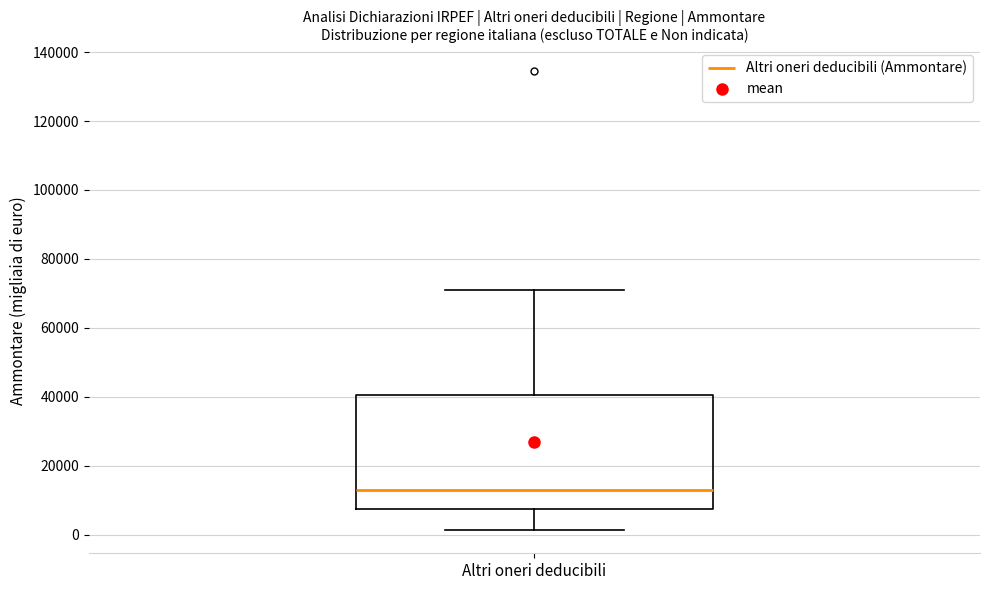

Where does the median line of the box for Altri oneri deducibili sit on the y-axis? The values are not printed on the chart, so give them approximately, as read against the axis.

12000